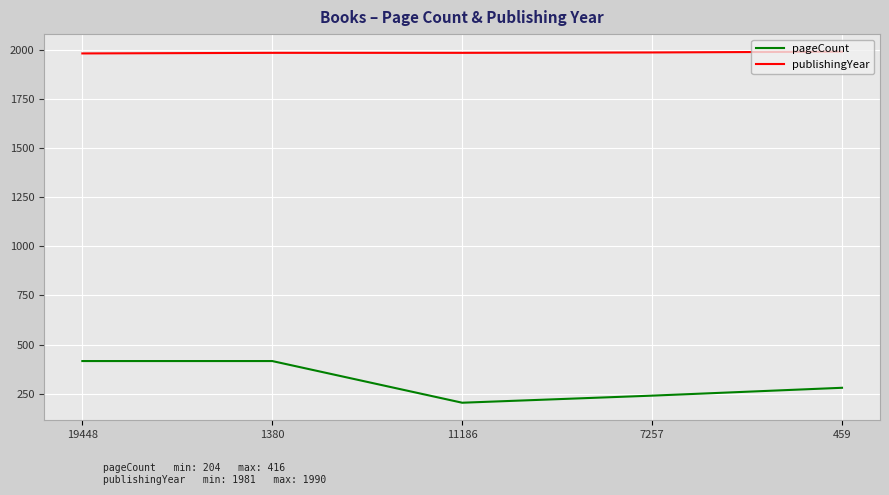

Which series has the largest total across all categories?

publishingYear